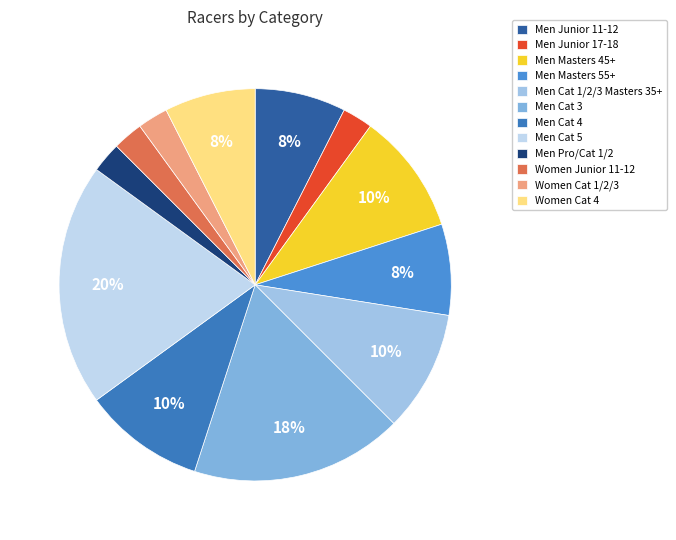

Which slice is the smallest?

Men Junior 17-18